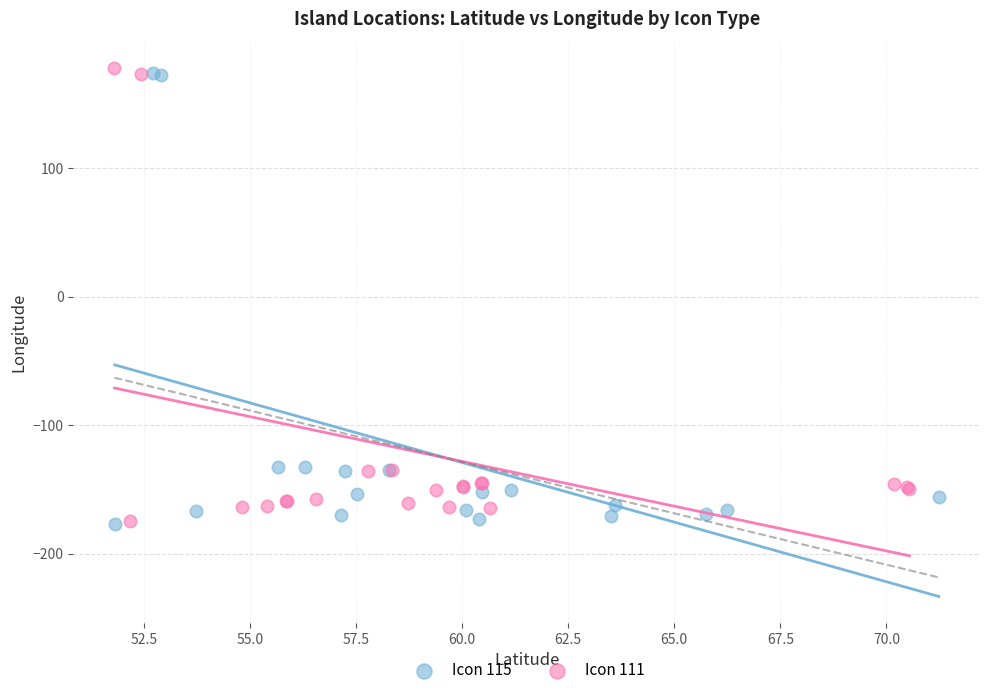

What are all the series names shown in the legend?

Icon 115, Icon 111